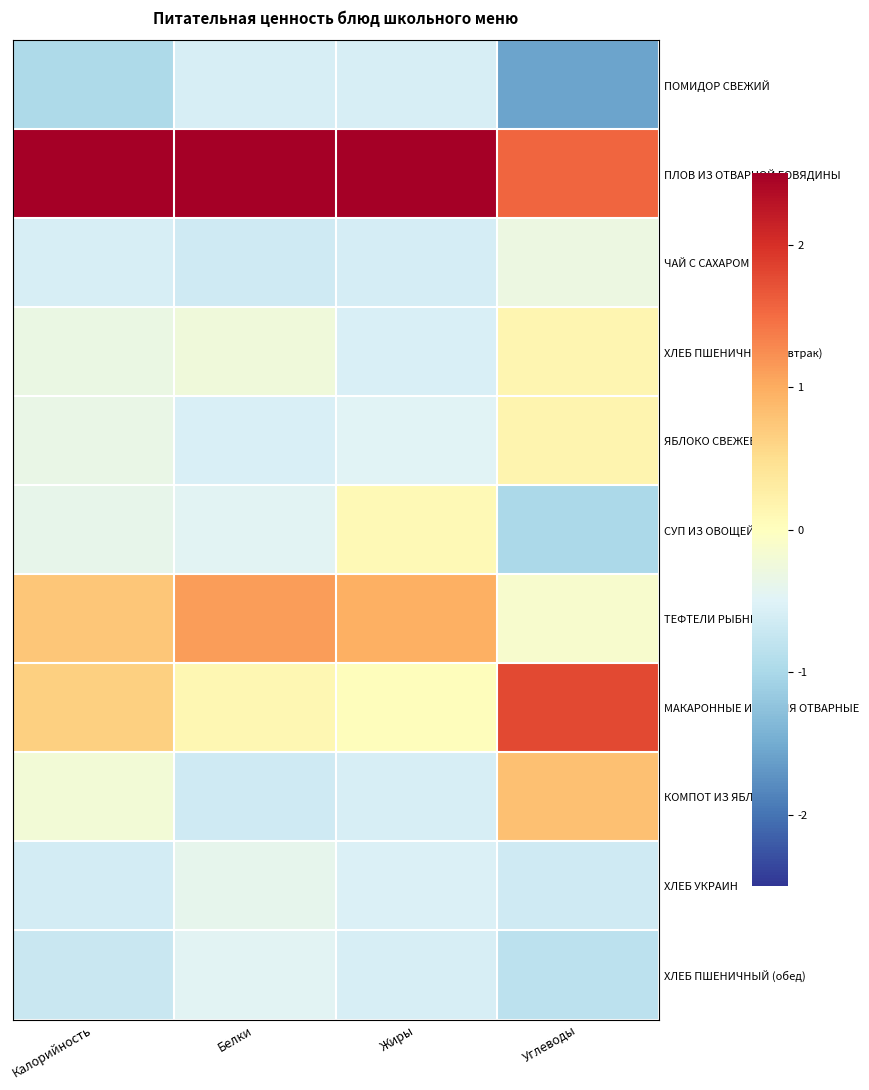

Rank the series by their maximum value, from lowest to highest.

ПОМИДОР СВЕЖИЙ, ХЛЕБ ПШЕНИЧНЫЙ (обед), ХЛЕБ УКРАИН, ЧАЙ С САХАРОМ, СУП ИЗ ОВОЩЕЙ, ХЛЕБ ПШЕНИЧНЫЙ (завтрак), ЯБЛОКО СВЕЖЕЕ, КОМПОТ ИЗ ЯБЛОК, ТЕФТЕЛИ РЫБНЫЕ, МАКАРОННЫЕ ИЗДЕЛИЯ ОТВАРНЫЕ, ПЛОВ ИЗ ОТВАРНОЙ ГОВЯДИНЫ